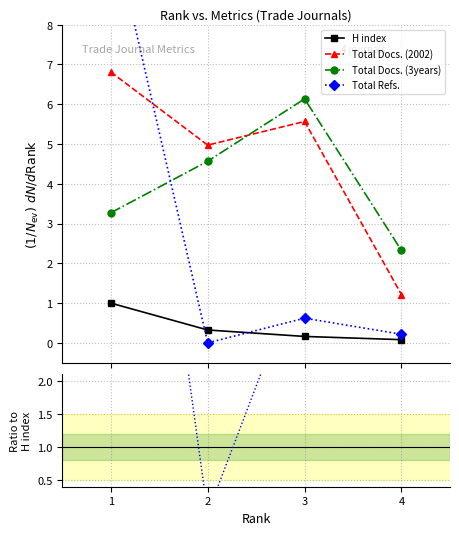

True or false: H index and Total Docs. (3years) cross at least once.

False